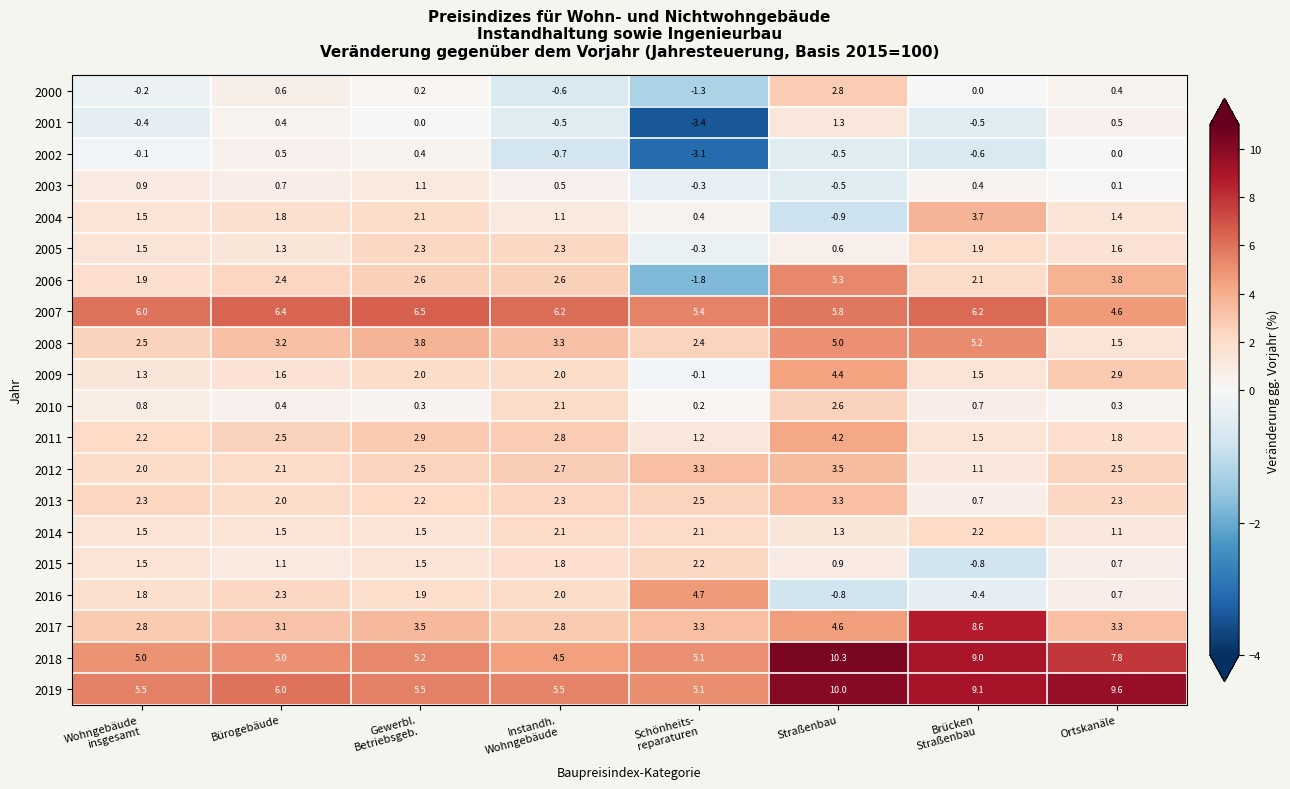

What is the minimum value for 2019?

5.1